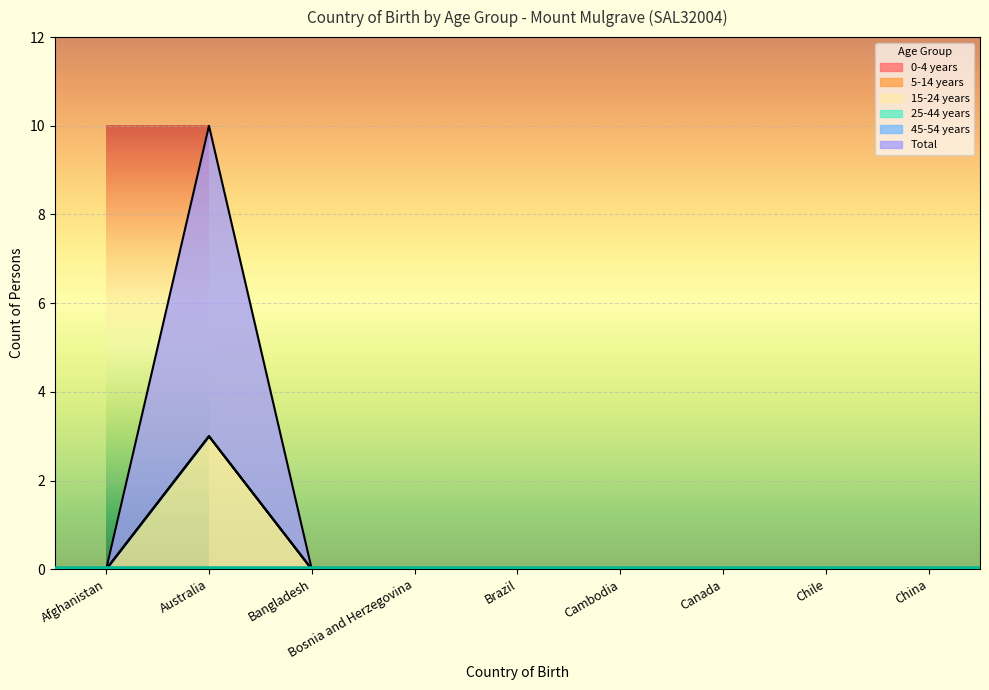

How many Total values are between 0 and 1?

8